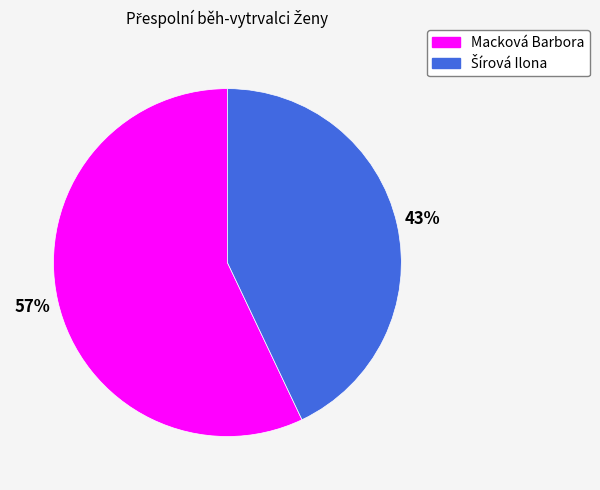

Does Macková Barbora represent more than half of the total?

Yes